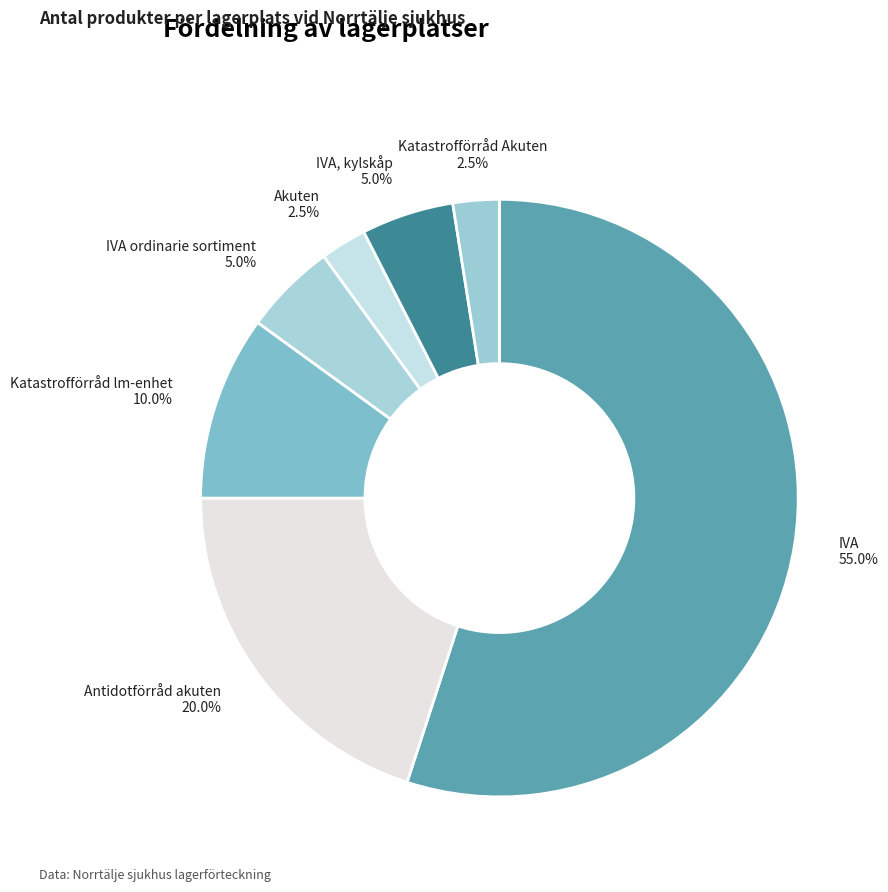

Combined, do Katastrofförråd lm-enhet and IVA ordinarie sortiment account for over 50%?

No